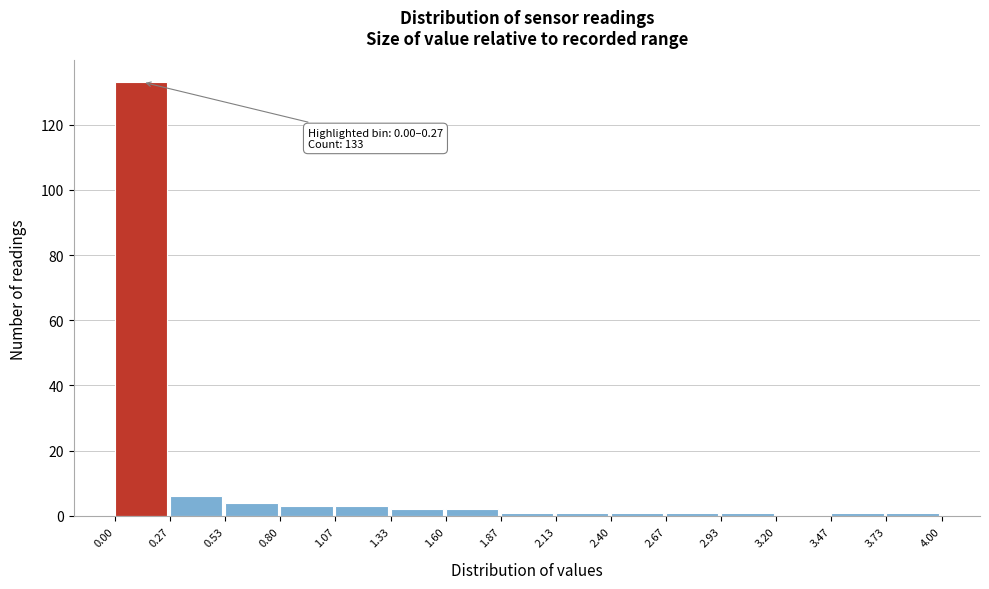

Over which range of the x-axis is the bar tallest?

0.00 to 0.27